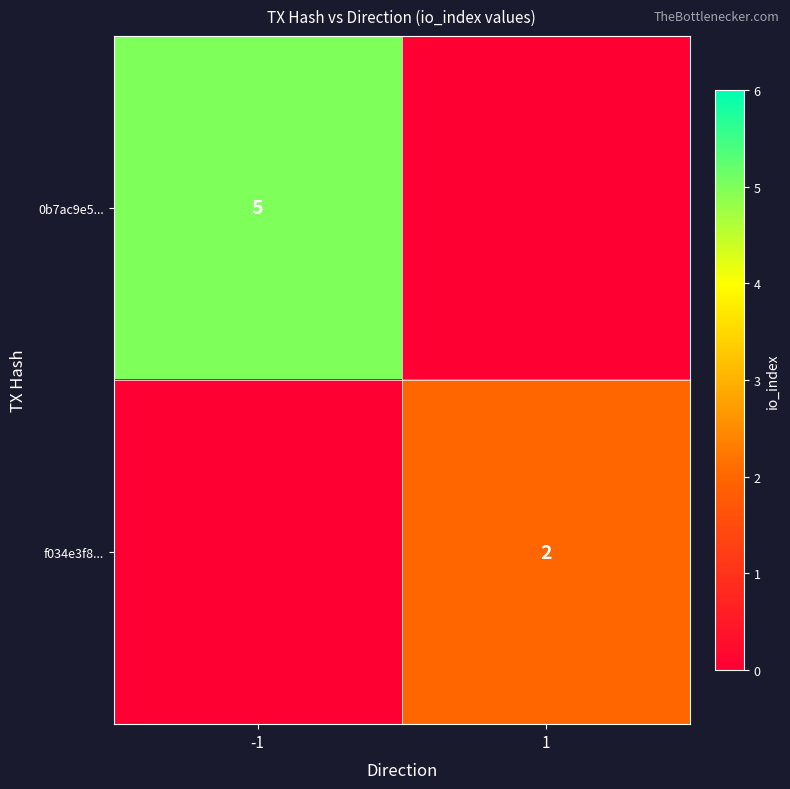

Count the number of data series in this chart.

2